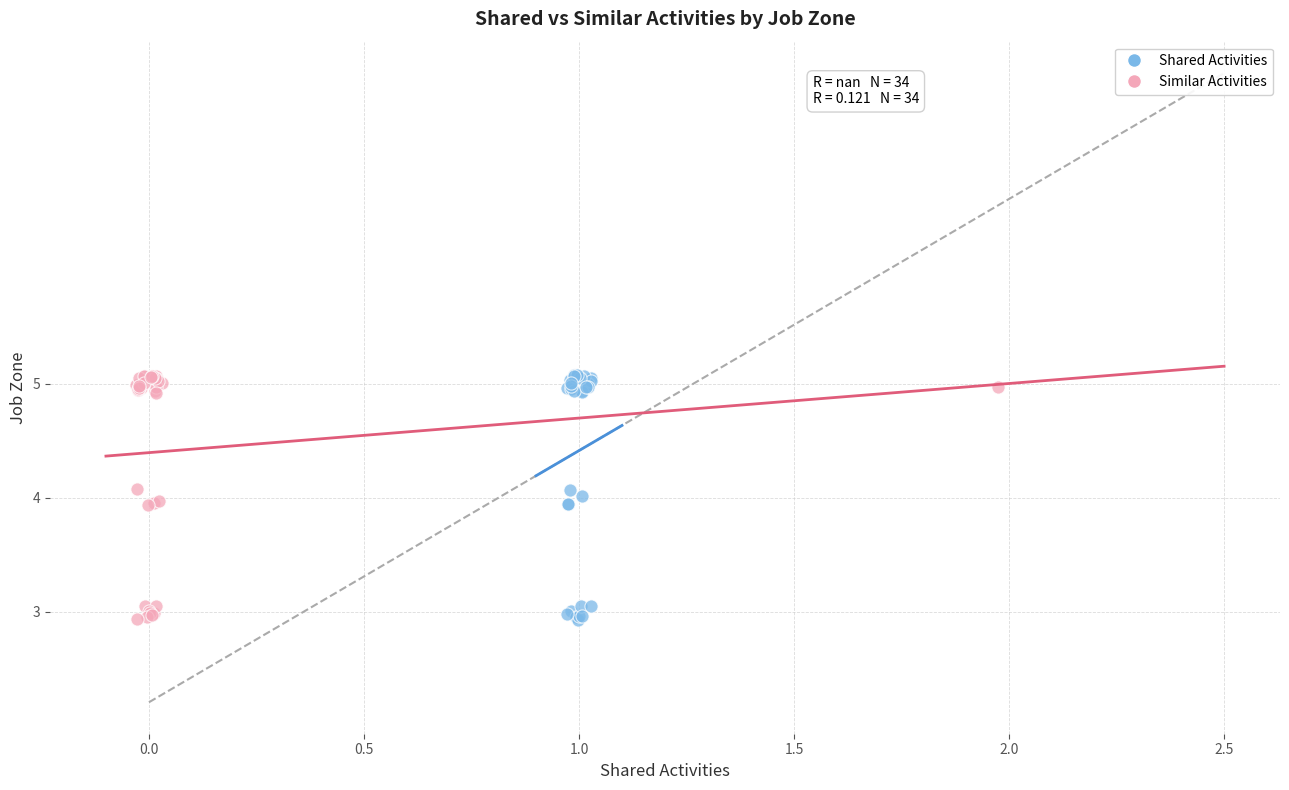

What are all the series names shown in the legend?

Shared Activities, Similar Activities